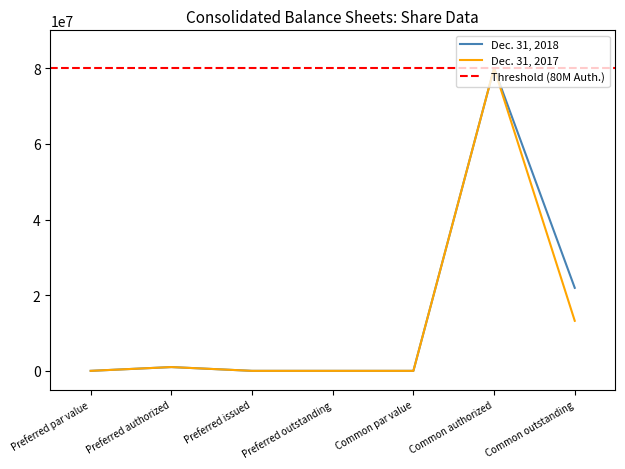

The value of Dec. 31, 2017 at Preferred outstanding is 0. True or false?

True